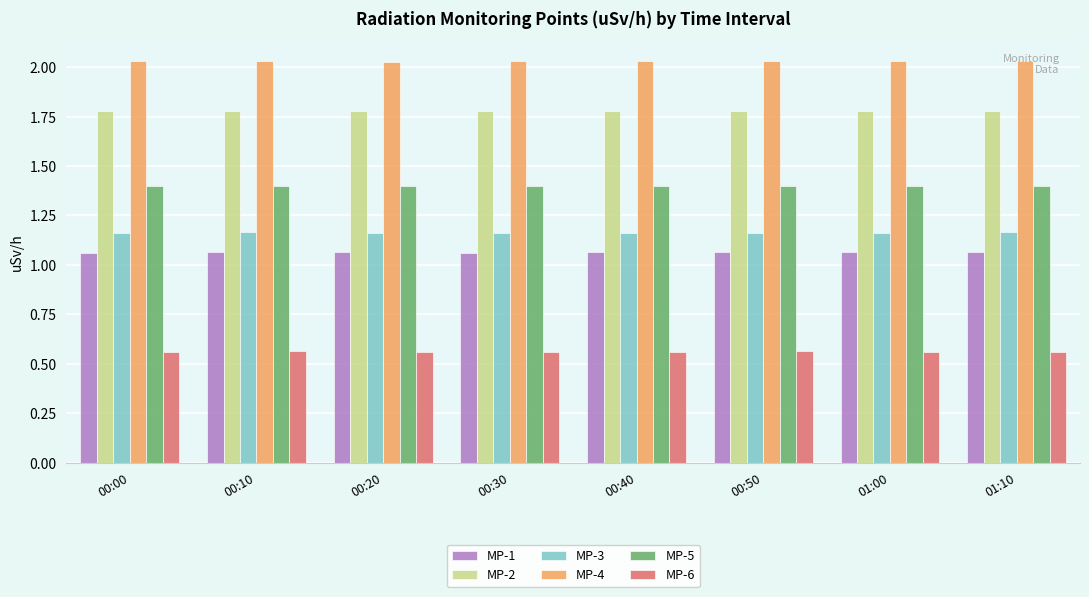

At 00:50, list the series in order from smallest to largest.

MP-6, MP-1, MP-3, MP-5, MP-2, MP-4